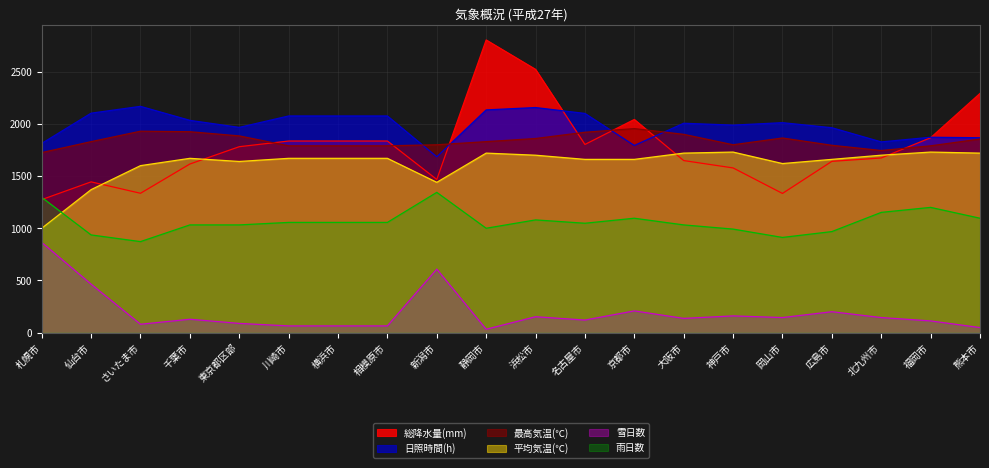

How many data points in 平均気温(℃) are less than 1670?

9